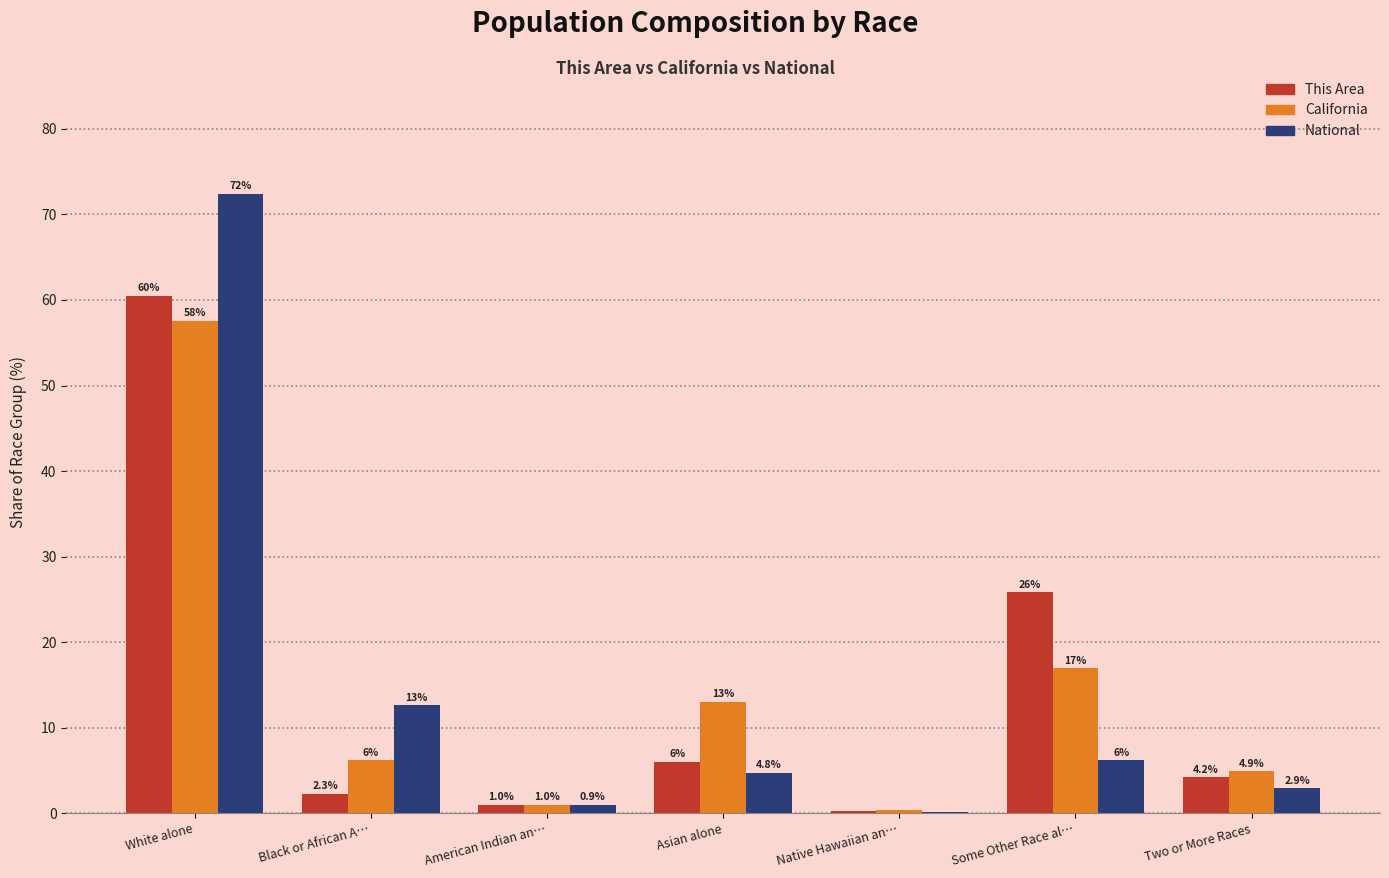

Which series has the widest spread of values?

National